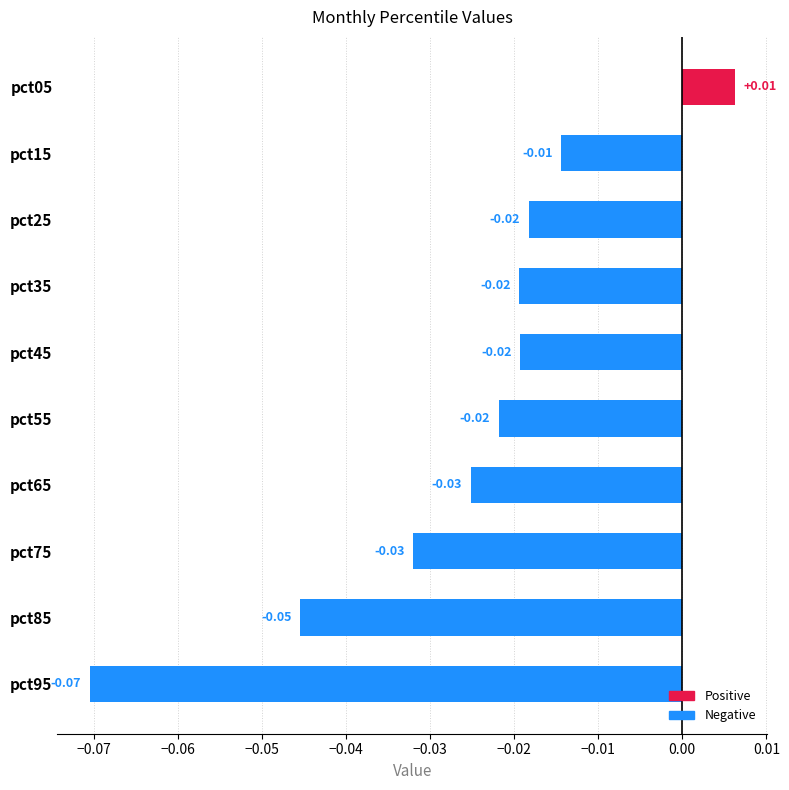

What is the change in value from pct85 to pct05?

+0.1